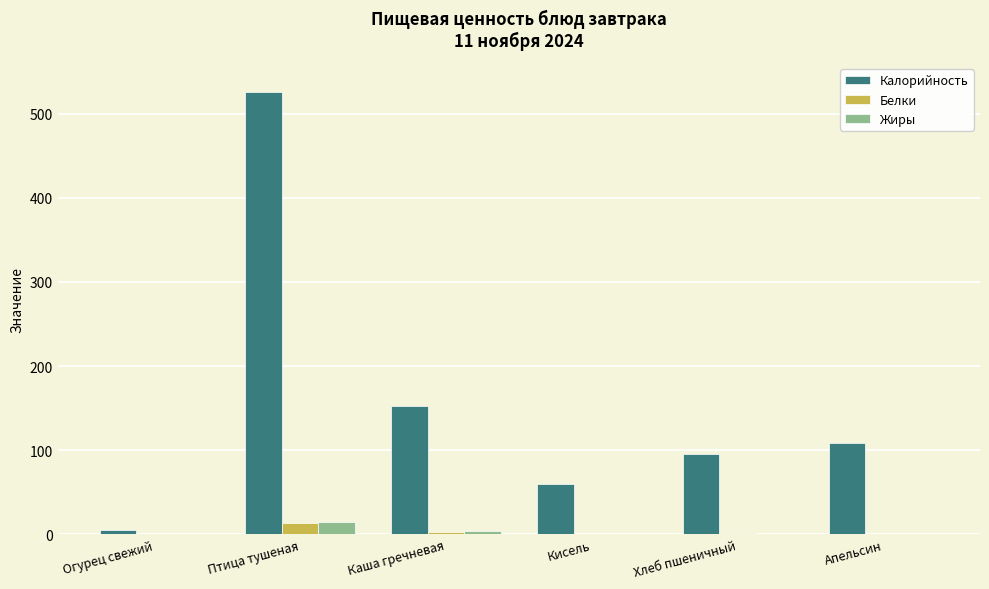

Are the bars horizontal?

No